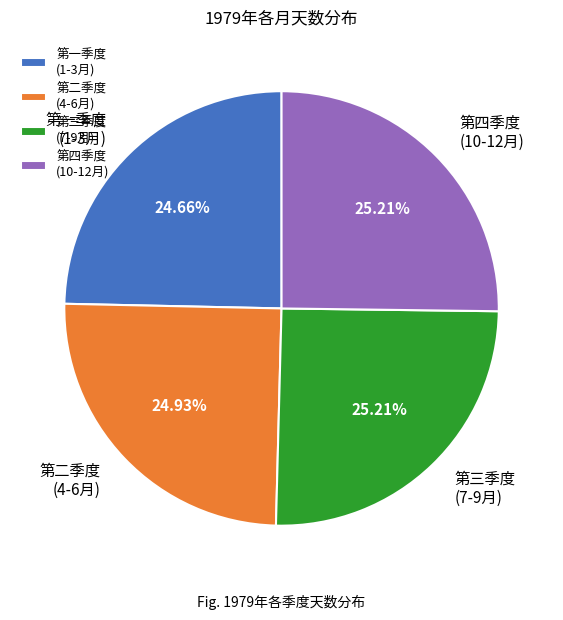

To the nearest percent, what is the difference between the largest and smallest slice percentages?

1%